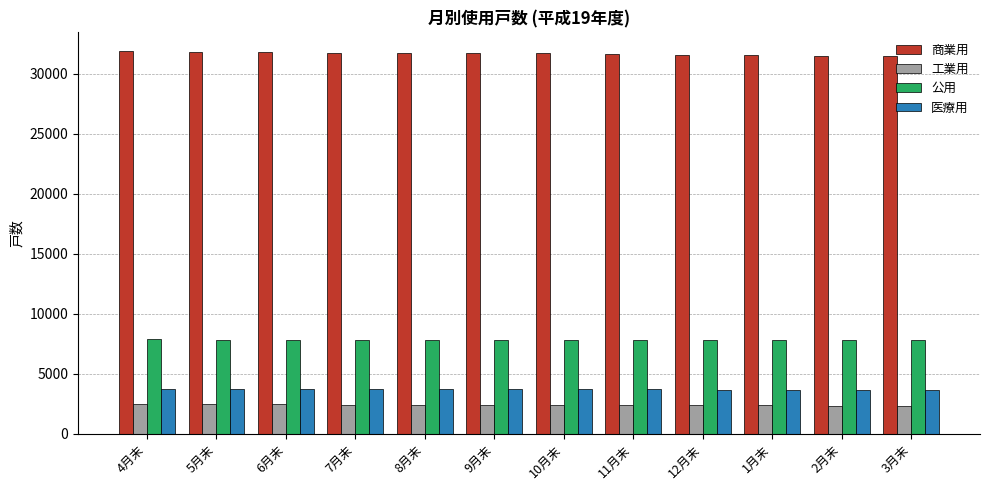

What is the difference between the highest and lowest values at 6月末?

29368